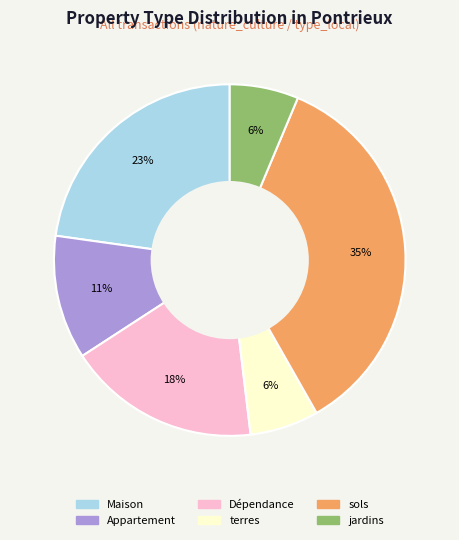

Is the sum of Maison and sols greater than half?

Yes